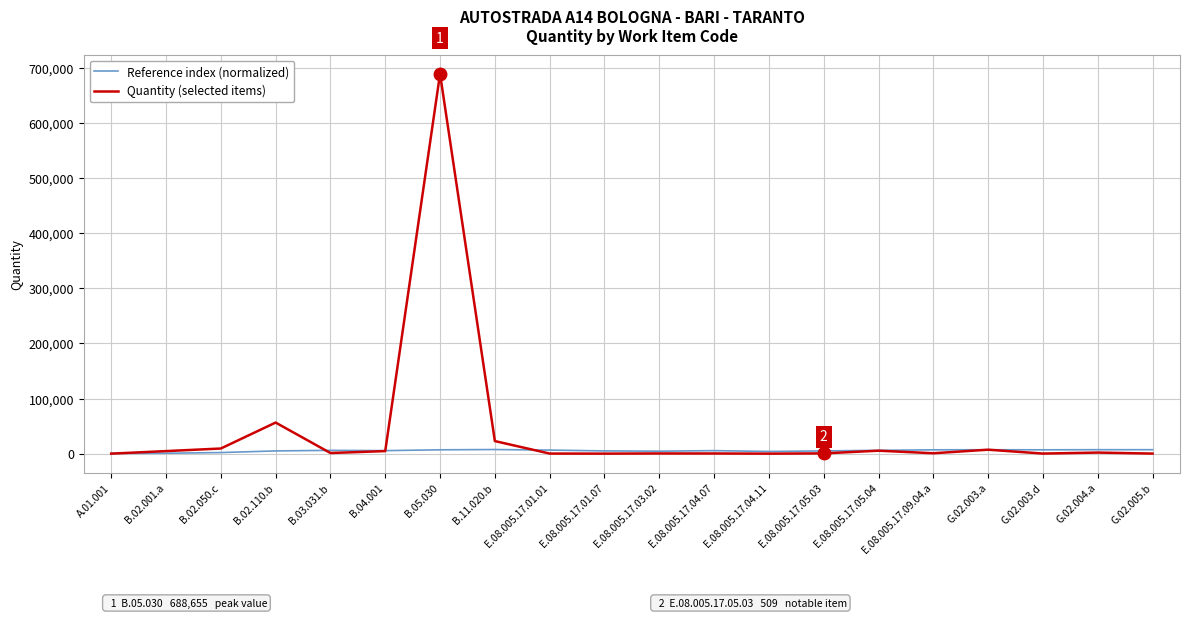

What is the greatest value displayed?

688655.5